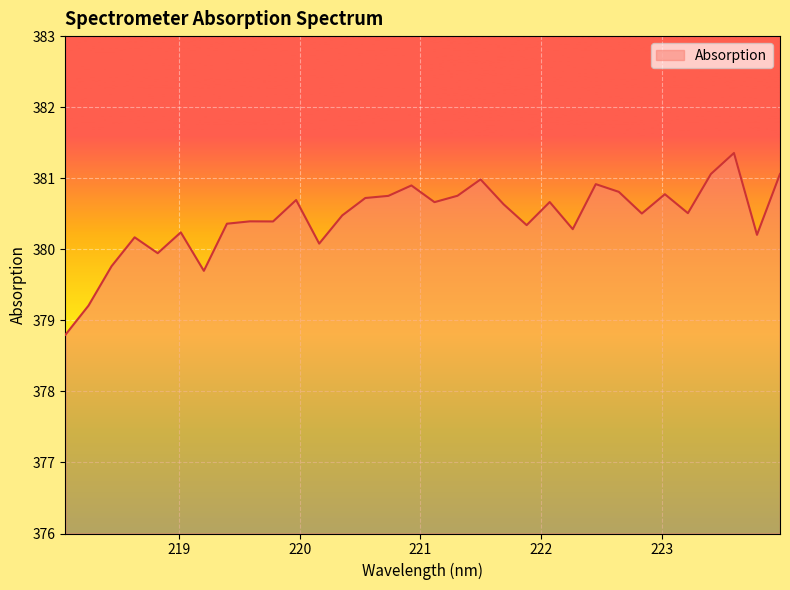

What is the maximum value shown in the chart?

381.4